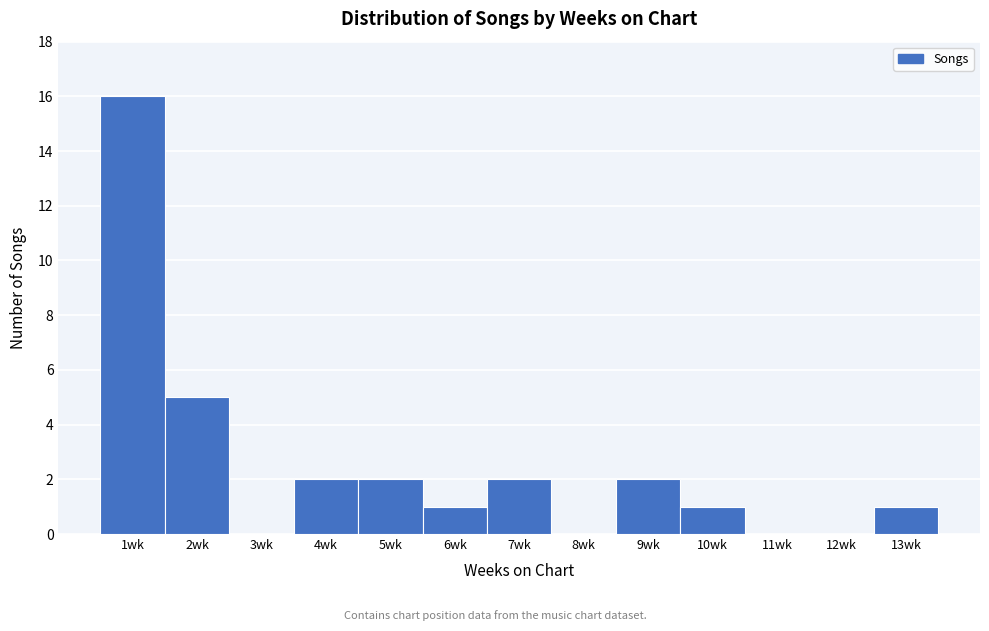

Which range on the x-axis has the tallest bar?

0.5 to 1.5